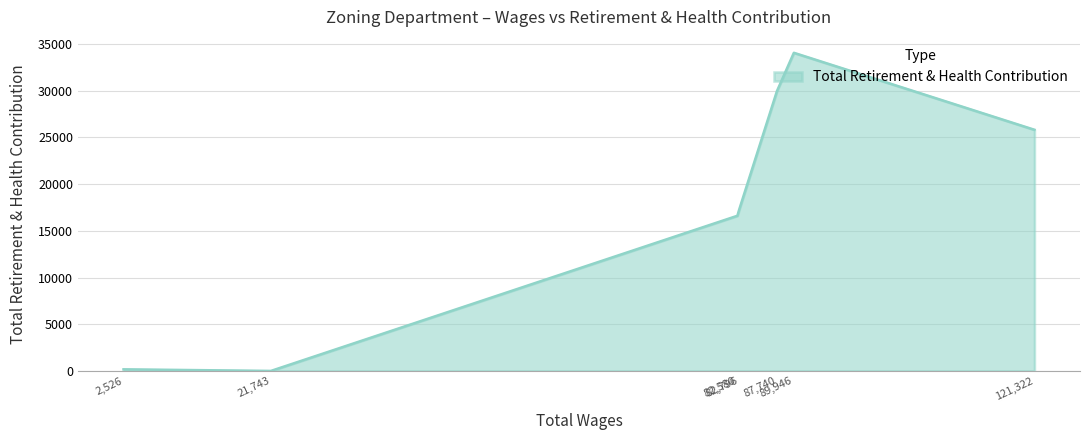

What is the average value?

17695